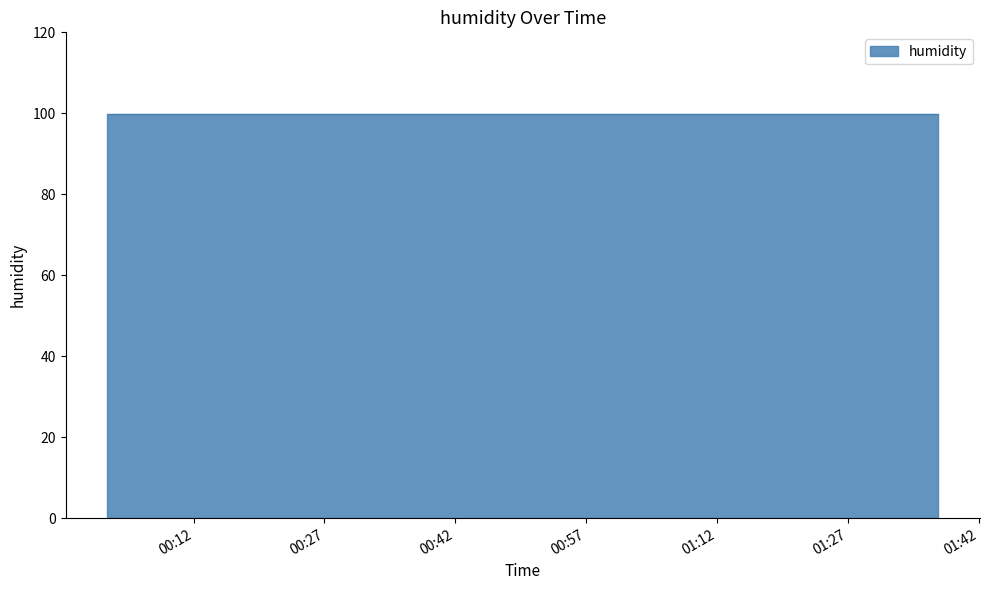

List the labels in order of value, largest first.

2023-03-01T00:36:24, 2023-03-01T00:51:08, 2023-03-01T00:04:30, 2023-03-01T00:06:56, 2023-03-01T00:09:22, 2023-03-01T00:11:47, 2023-03-01T01:17:58, 2023-03-01T01:20:24, 2023-03-01T01:25:16, 2023-03-01T00:02:05, 2023-03-01T00:16:41, 2023-03-01T00:19:13, 2023-03-01T00:21:40, 2023-03-01T00:31:29, 2023-03-01T00:24:06, 2023-03-01T00:26:32, 2023-03-01T00:28:59, 2023-03-01T00:33:56, 2023-03-01T00:38:50, 2023-03-01T00:41:17, 2023-03-01T00:43:43, 2023-03-01T00:14:13, 2023-03-01T01:22:49, 2023-03-01T00:46:11, 2023-03-01T00:48:37, 2023-03-01T01:15:33, 2023-03-01T00:53:34, 2023-03-01T00:55:59, 2023-03-01T01:00:51, 2023-03-01T01:03:20, 2023-03-01T01:08:12, 2023-03-01T01:05:46, 2023-03-01T01:10:37, 2023-03-01T01:13:03, 2023-03-01T01:30:08, 2023-03-01T01:27:42, 2023-03-01T01:32:33, 2023-03-01T01:34:59, 2023-03-01T01:37:24, 2023-03-01T00:58:26